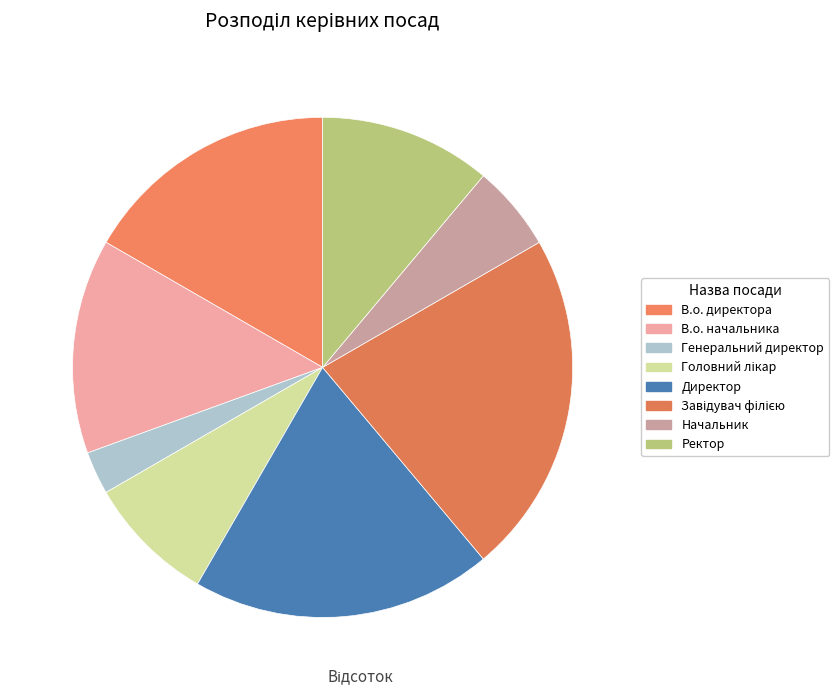

What is the smallest slice in the pie chart?

Генеральний директор